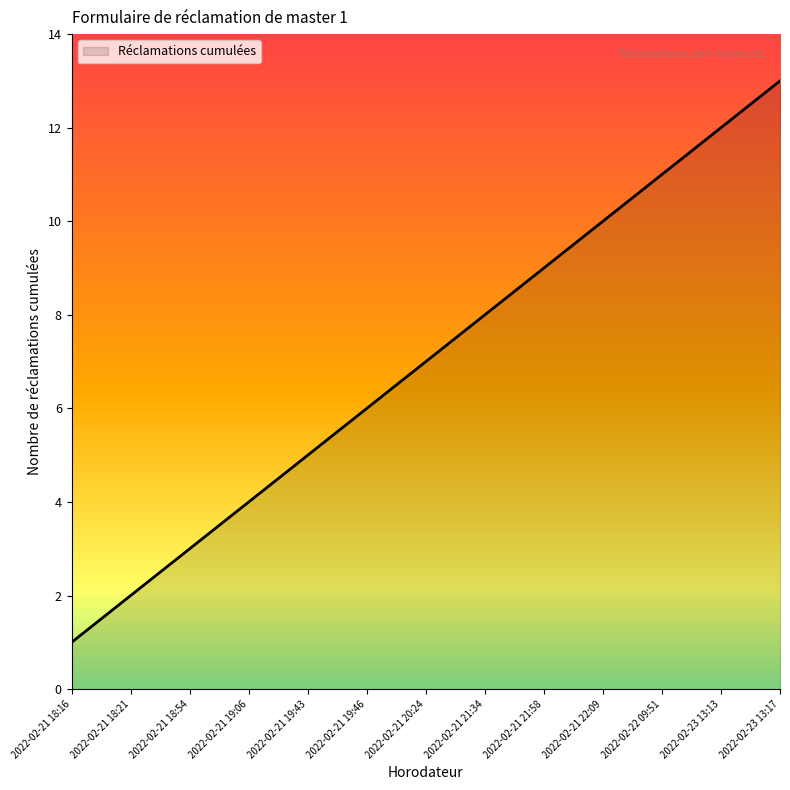

Rank the categories by value from highest to lowest.

2022-02-23 13:17, 2022-02-23 13:13, 2022-02-22 09:51, 2022-02-21 22:09, 2022-02-21 21:58, 2022-02-21 21:34, 2022-02-21 20:24, 2022-02-21 19:46, 2022-02-21 19:43, 2022-02-21 19:06, 2022-02-21 18:54, 2022-02-21 18:21, 2022-02-21 18:16